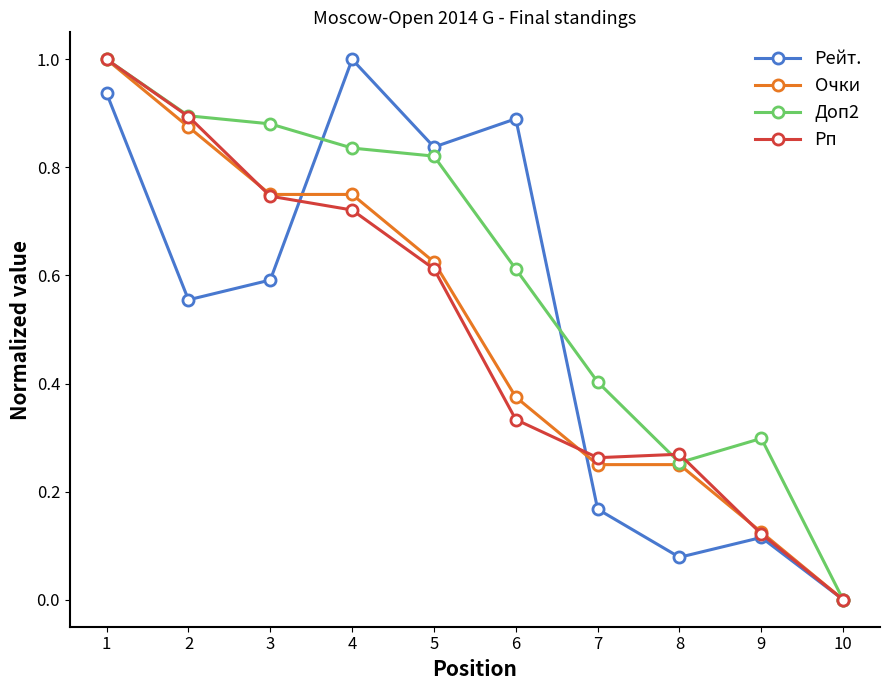

At which category does Рп reach its first local peak?

8